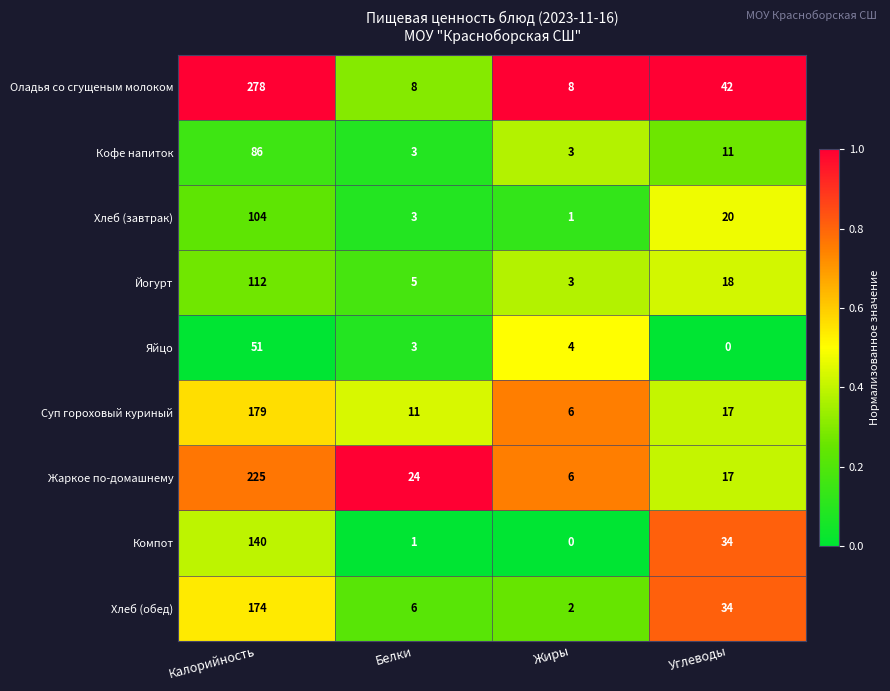

Is the value of Кофе напиток at Жиры greater than the value of Хлеб (обед) at Жиры?

Yes